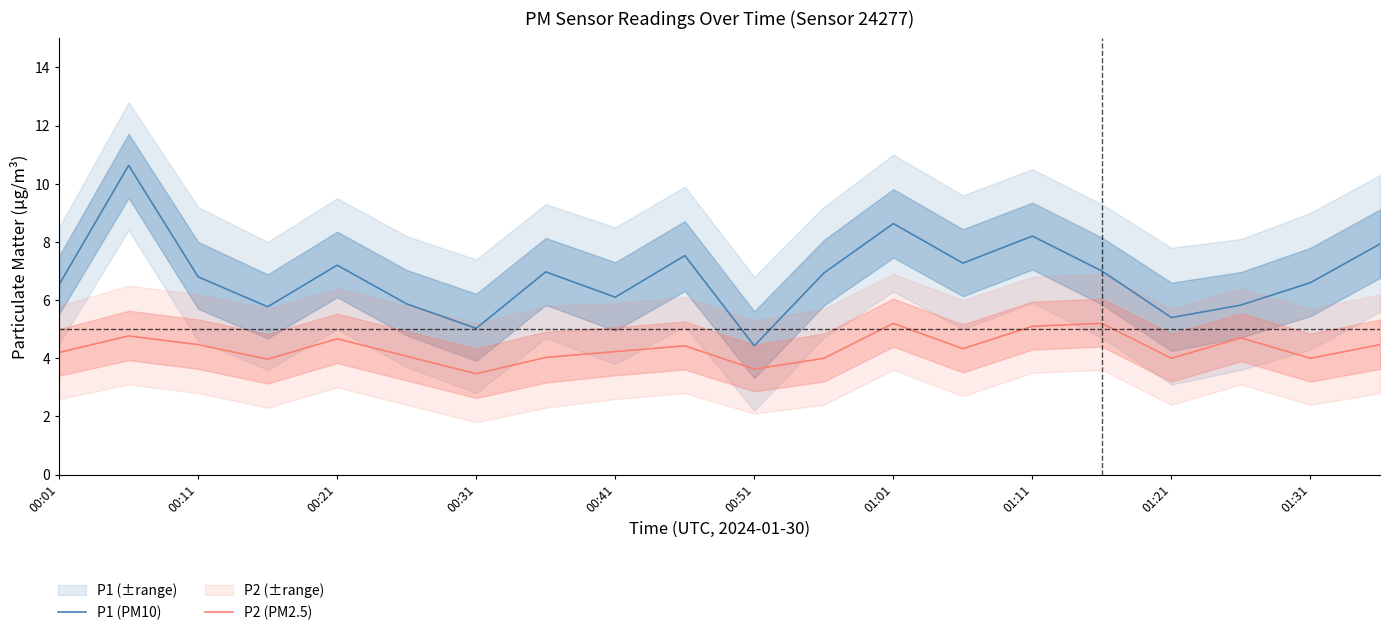

At how many categories does at least one series exceed 6?

14